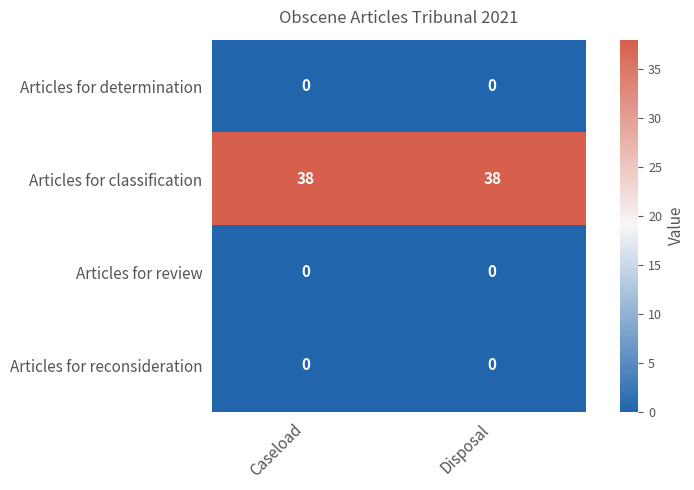

Which series has the largest total across all categories?

Articles for classification